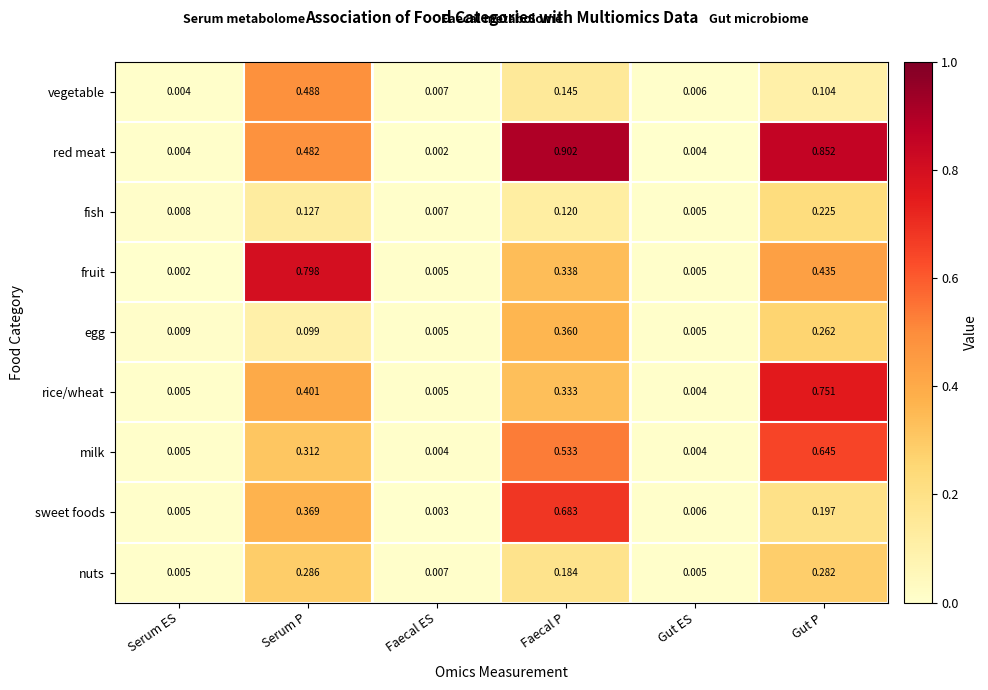

Is the value of red meat at Gut ES greater than the value of rice/wheat at Serum P?

No